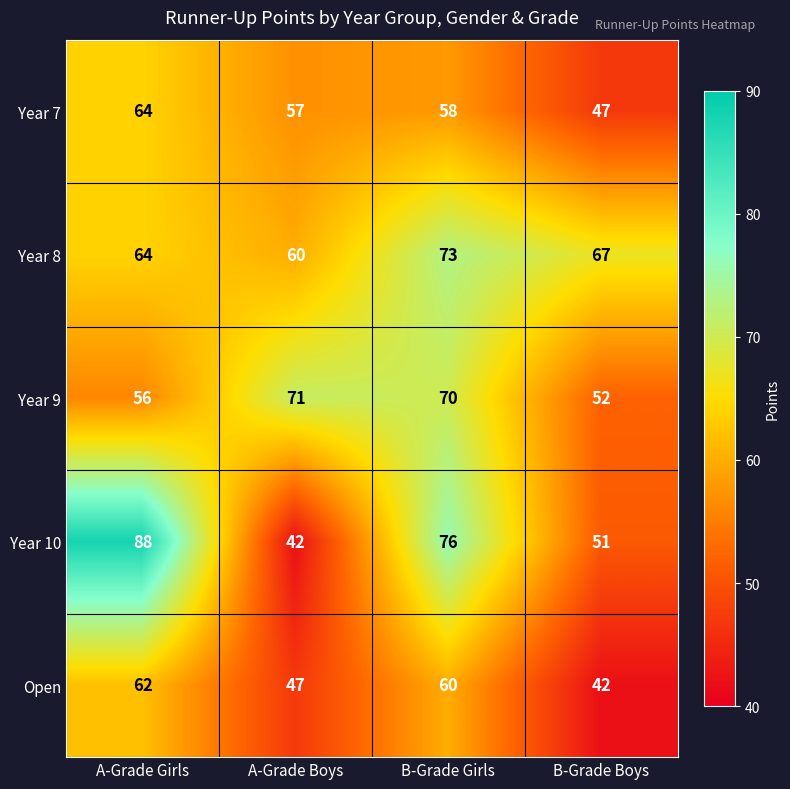

True or false: Year 8 has a value of 67 at B-Grade Boys.

True